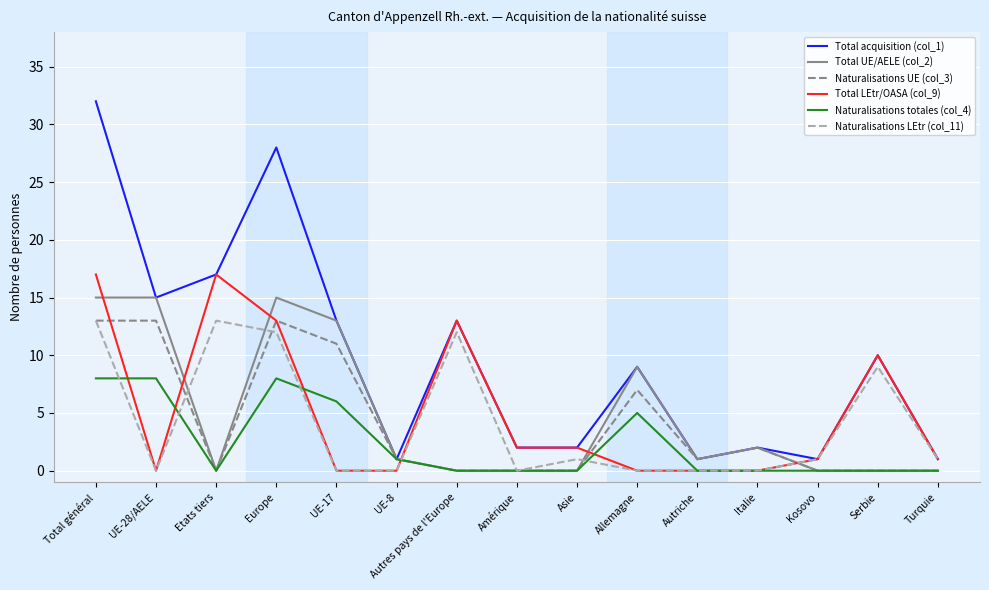

Is it true that Total LEtr/OASA (col_9) equals -12 at Allemagne?

False